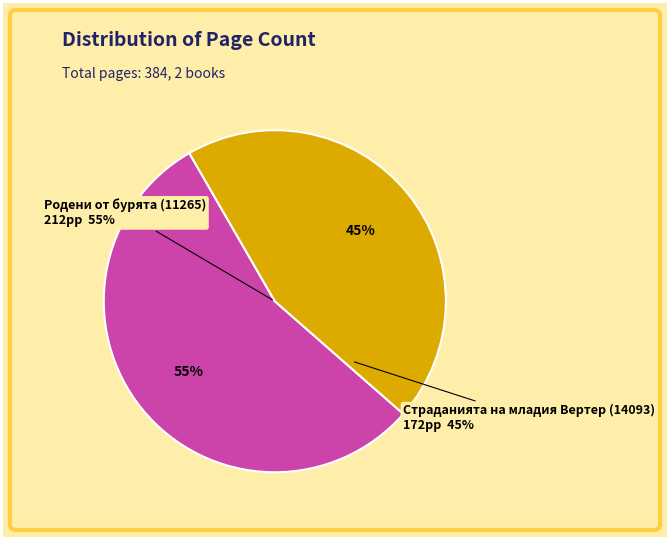

Rank the categories by value from lowest to highest.

Страданията на младия Вертер (14093), Родени от бурята (11265)